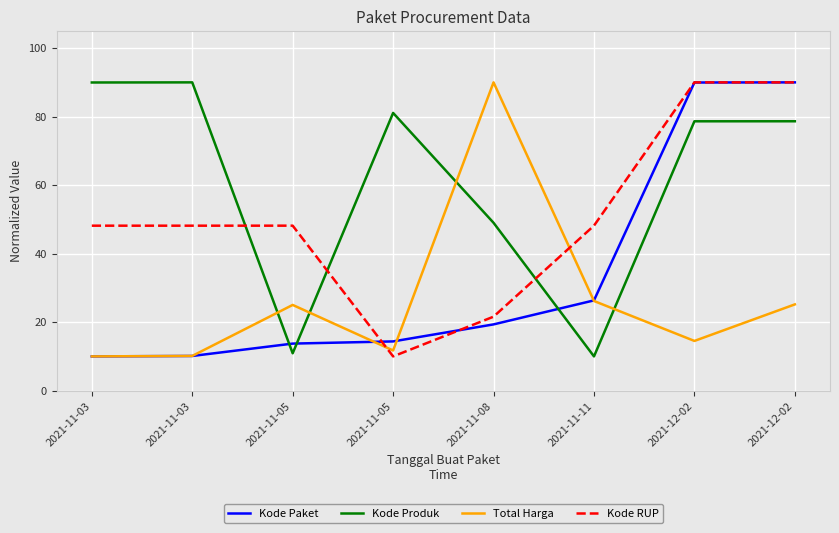

Where is Kode RUP nearest to the value 50?

2021-11-05